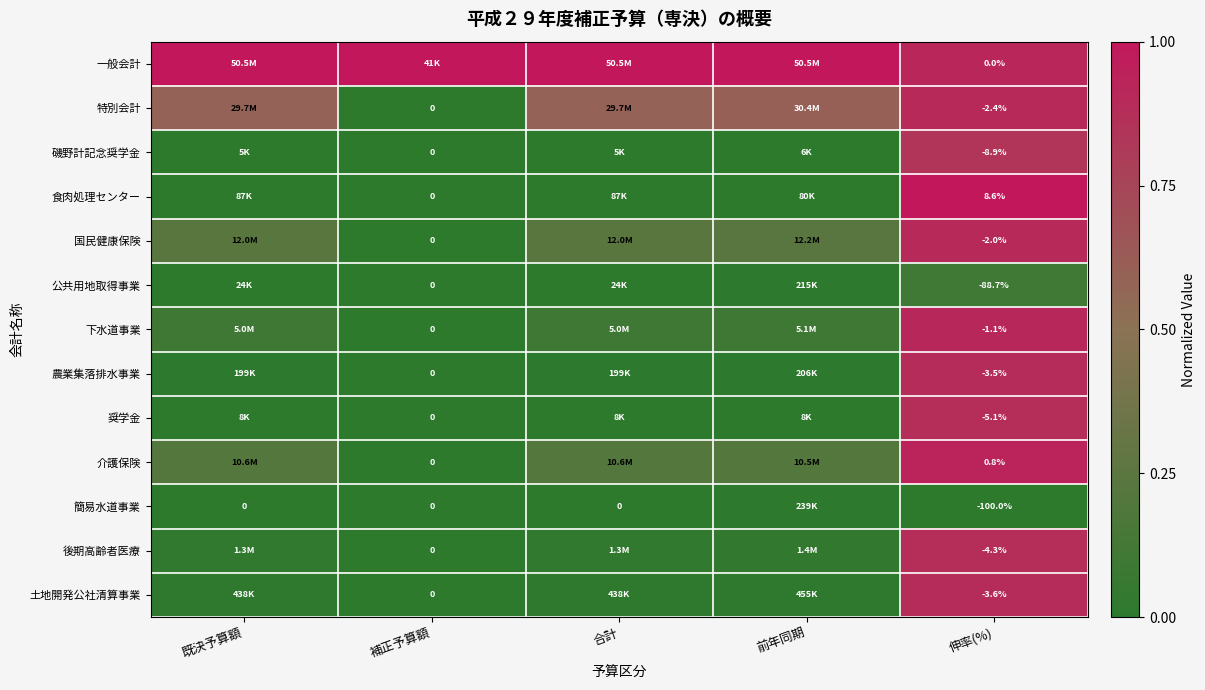

Rank the series at 伸率(%) from lowest to highest value.

簡易水道事業, 公共用地取得事業, 磯野計記念奨学金, 奨学金, 後期高齢者医療, 土地開発公社清算事業, 農業集落排水事業, 特別会計, 国民健康保険, 下水道事業, 一般会計, 介護保険, 食肉処理センター